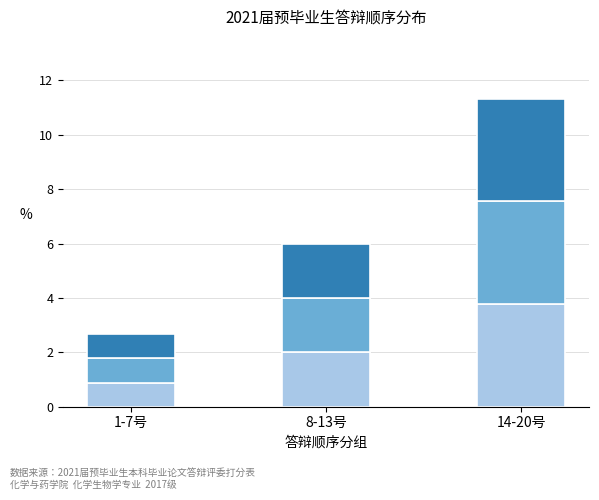

What is the total value across all series at 14-20号?

11.3